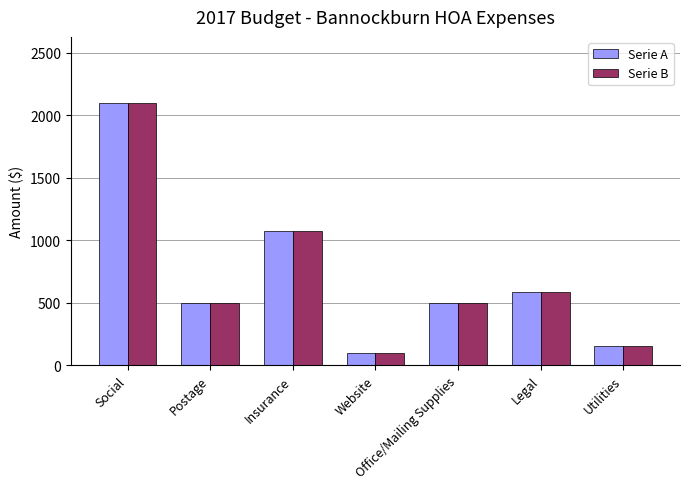

True or false: Serie A has a value of 150 at Utilities.

True